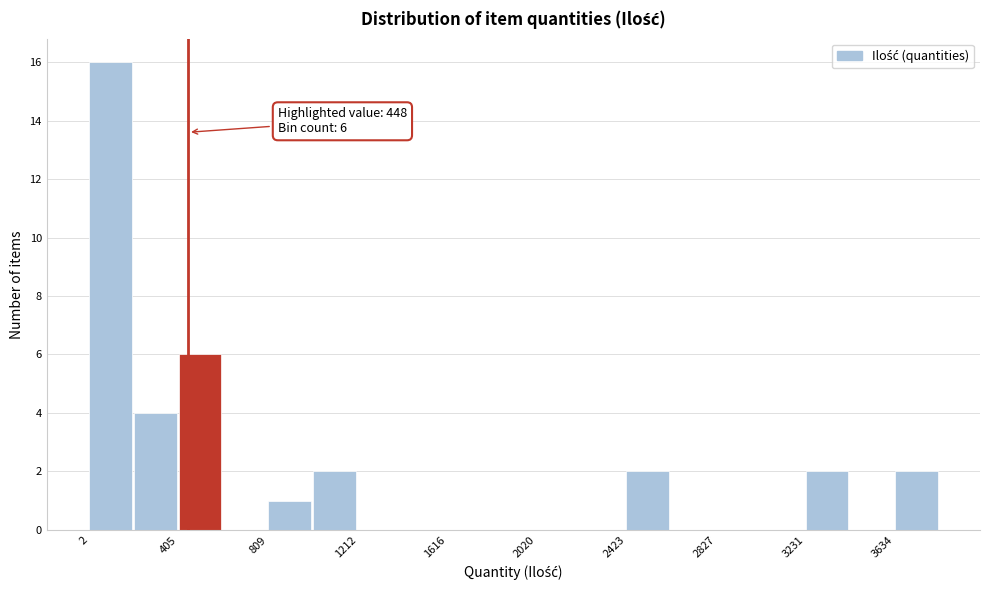

Over which range of the x-axis is the bar tallest?

0 to 200